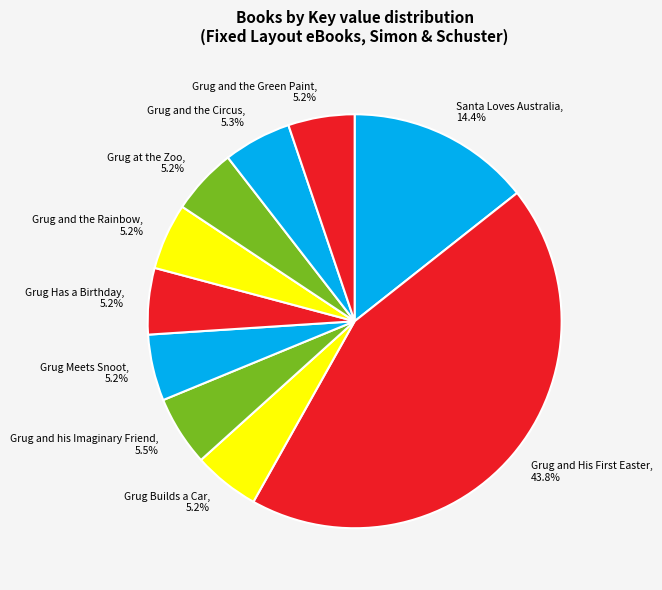

Which category has the biggest portion of the pie?

Grug and His First Easter